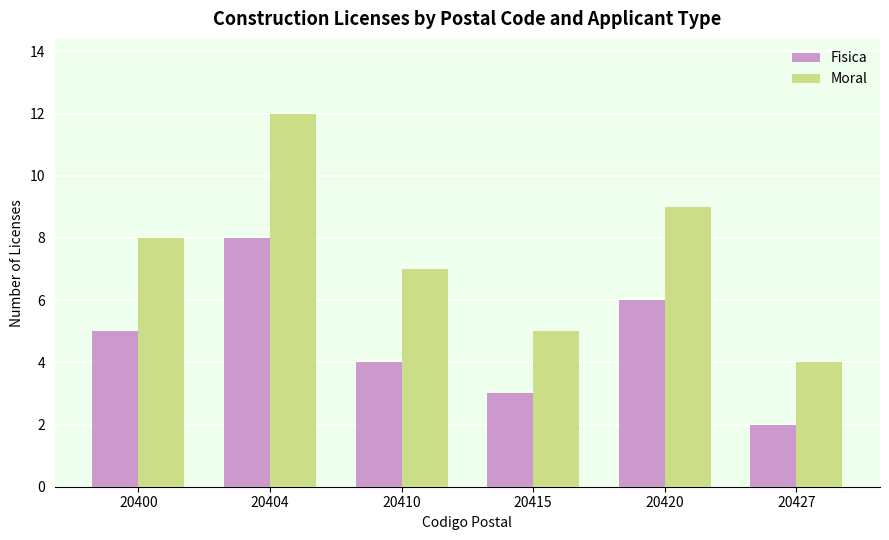

What is the sum of the Moral values at 20427 and 20415?

9